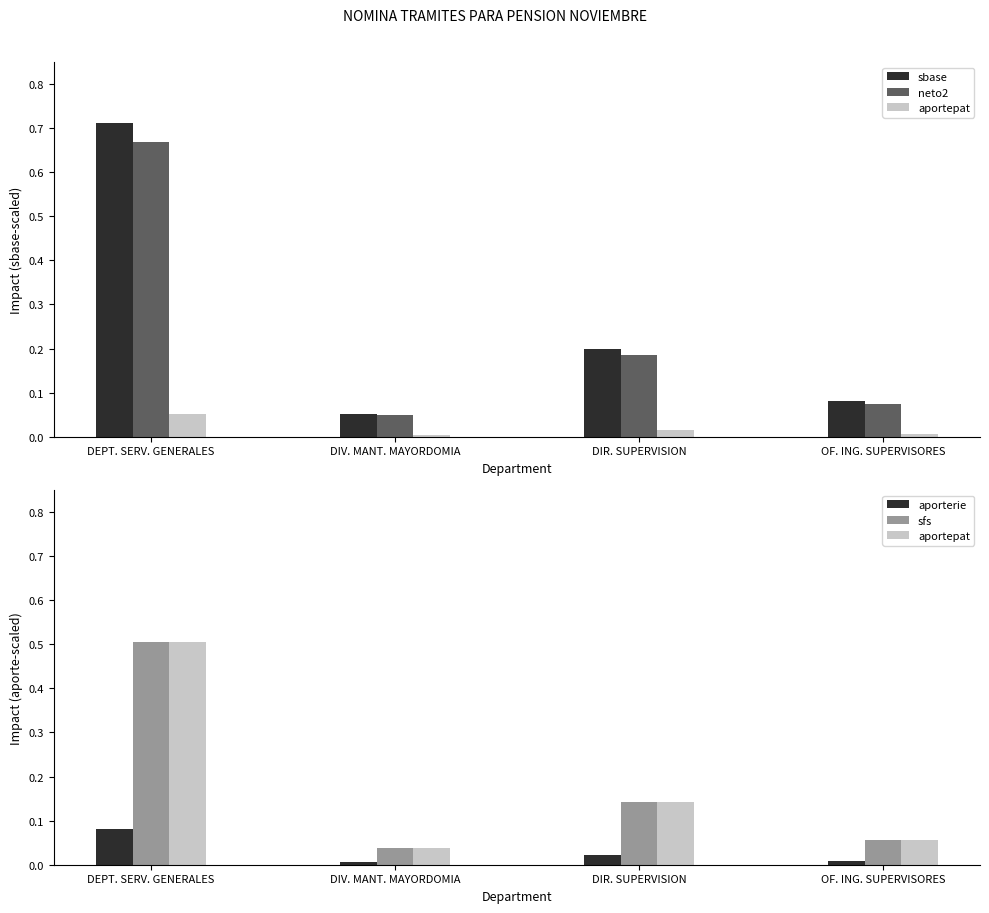

What are all the series names shown in the legend?

sbase, neto2, aportepat, aporterie, sfs